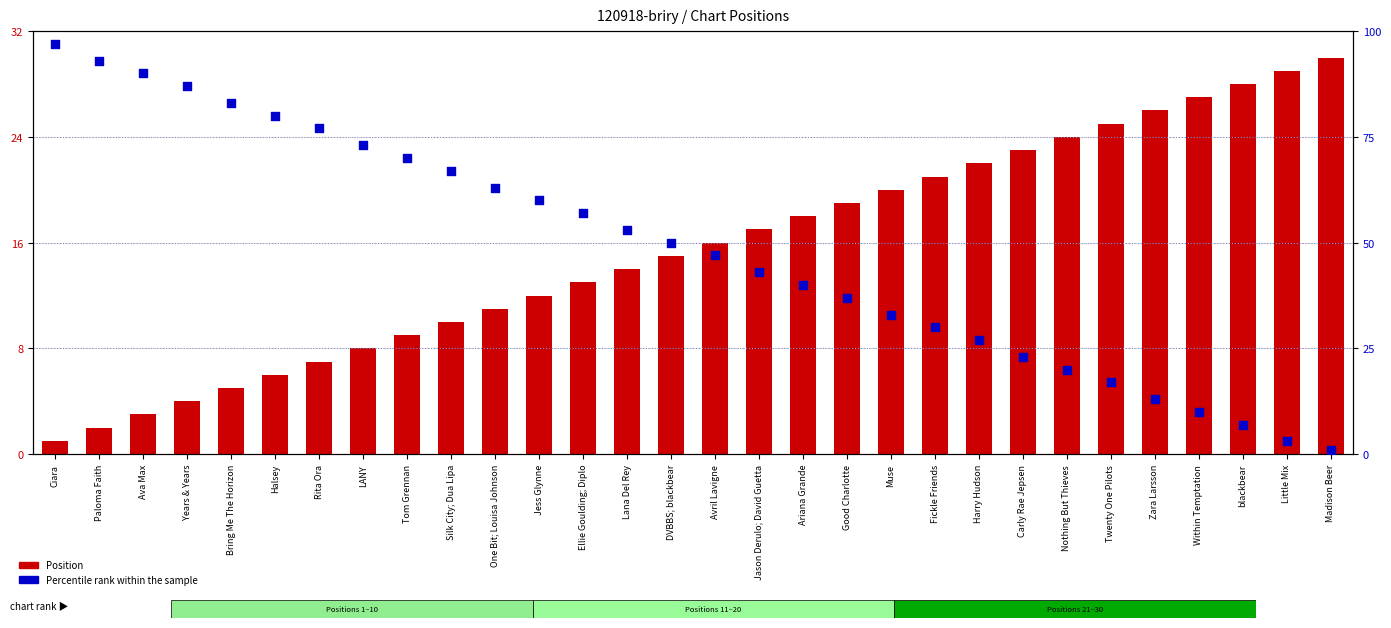

What is the total value across all series at blackbear?

35